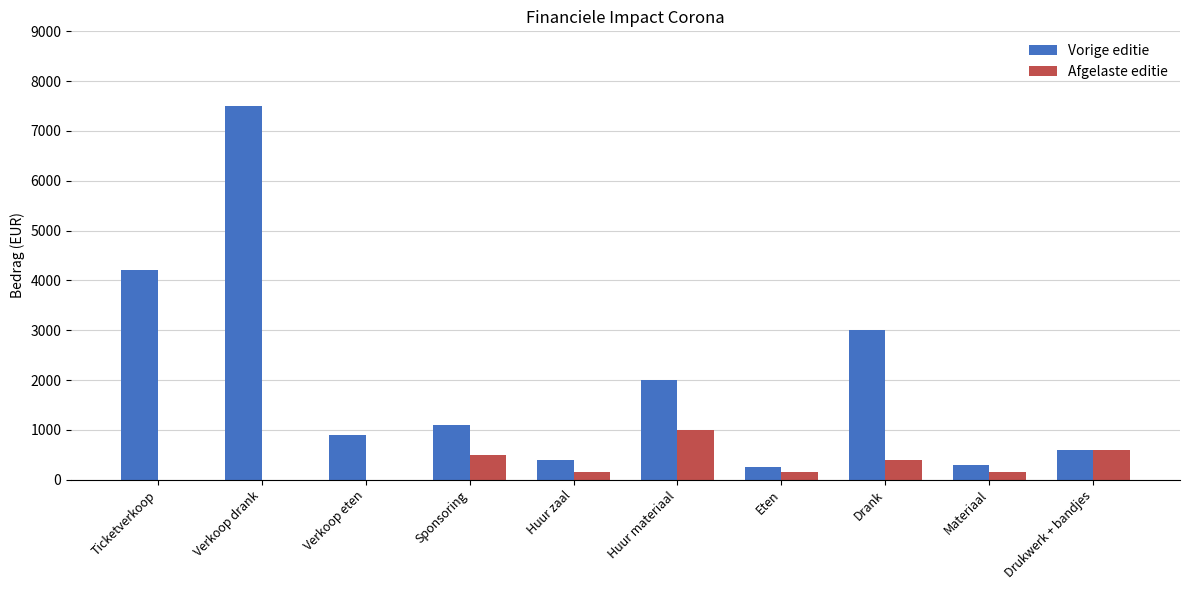

Count the Afgelaste editie values in the range 0 to 500.

8